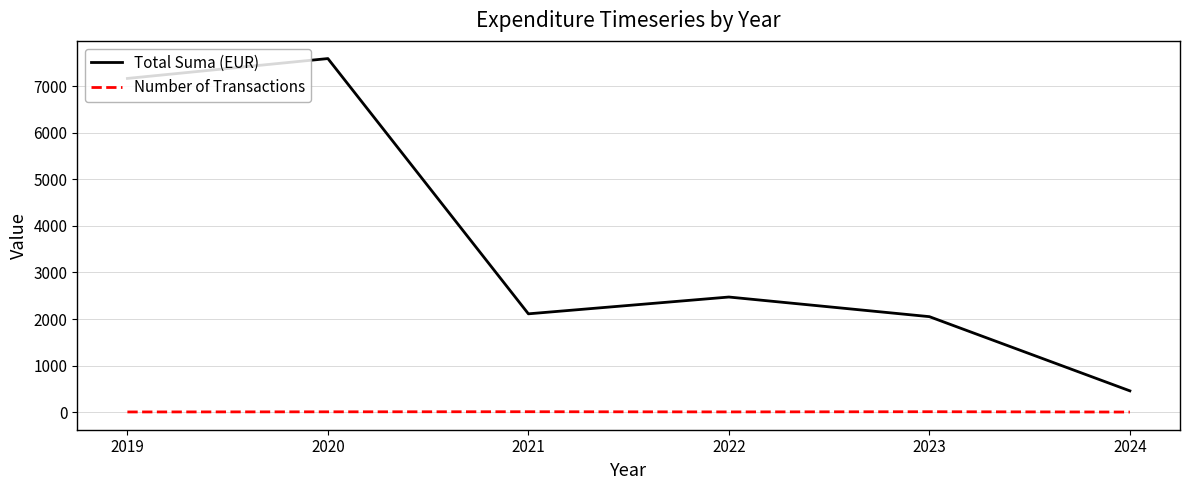

True or false: Number of Transactions has a value of 8.0 at 2020.

True